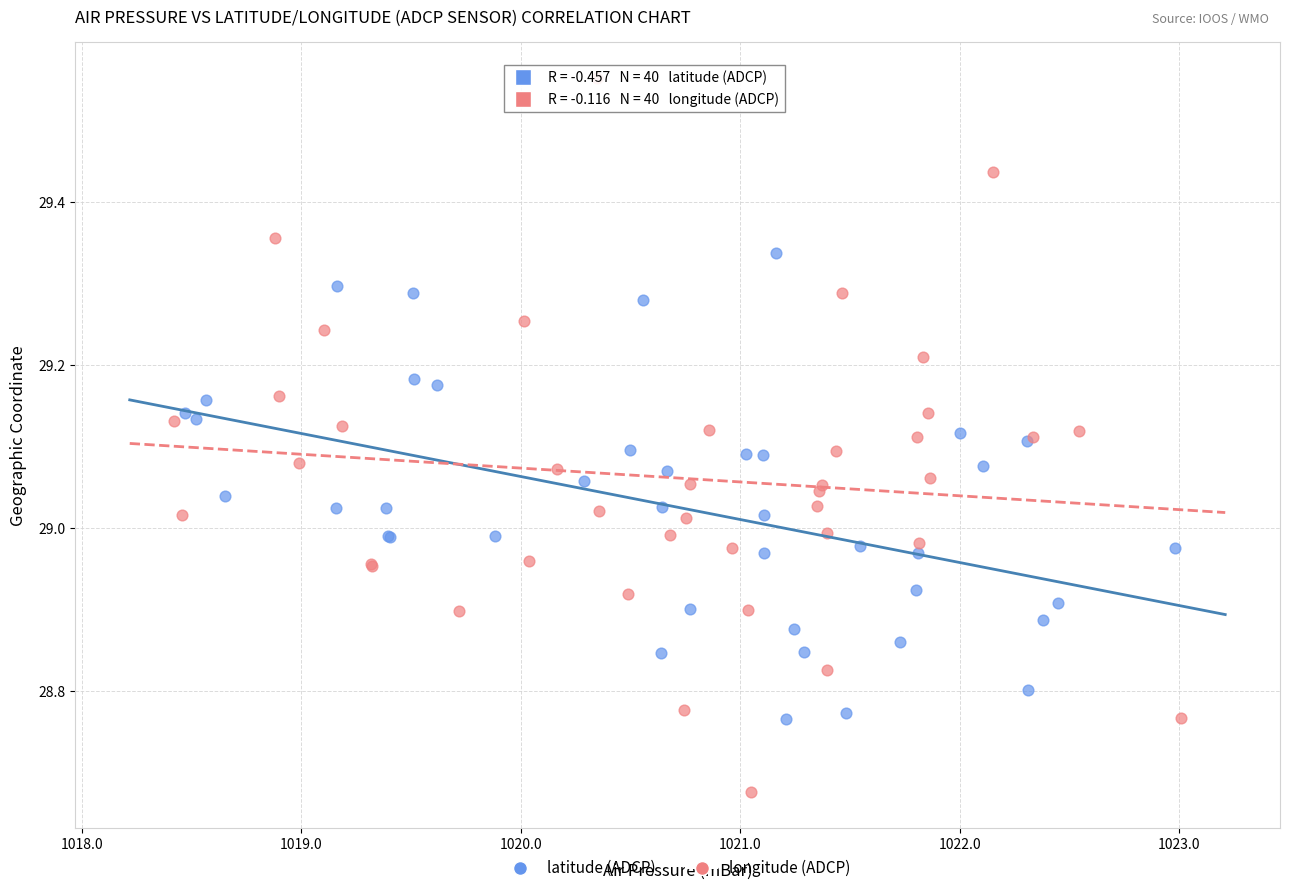

Which series reaches the minimum Y coordinate?

longitude (ADCP)